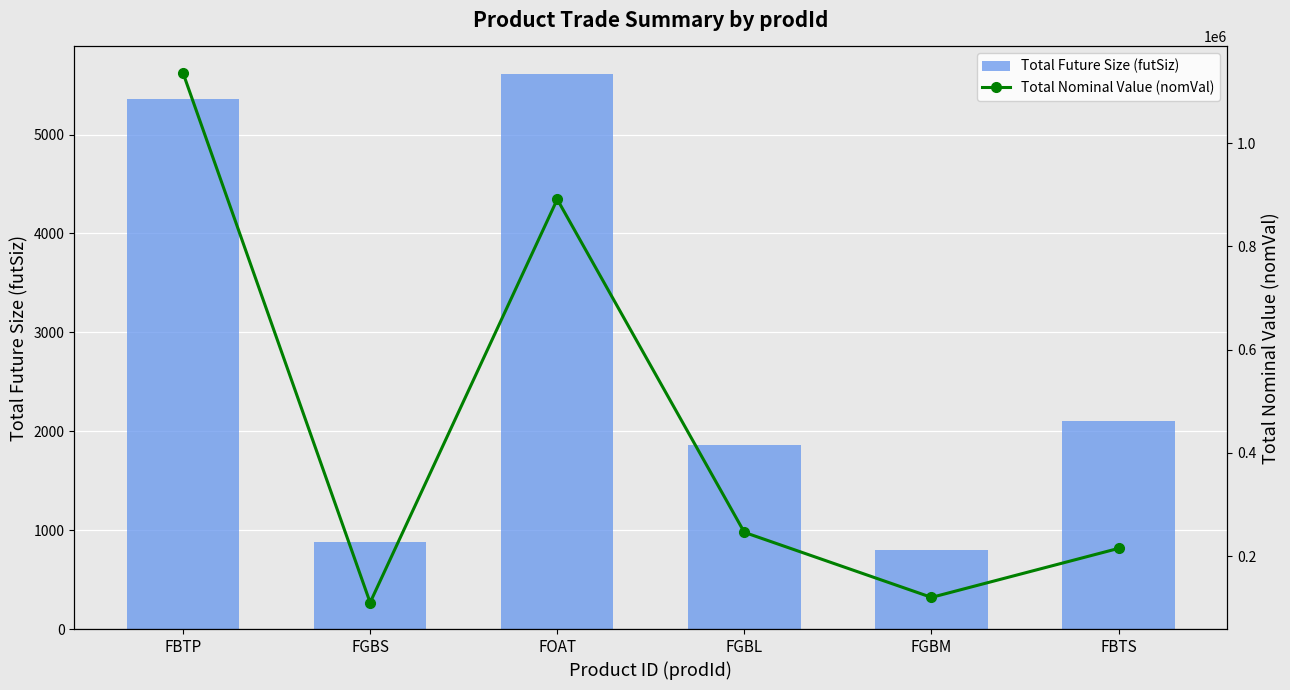

Rank the series by their maximum value, from highest to lowest.

Total Nominal Value (nomVal), Total Future Size (futSiz)